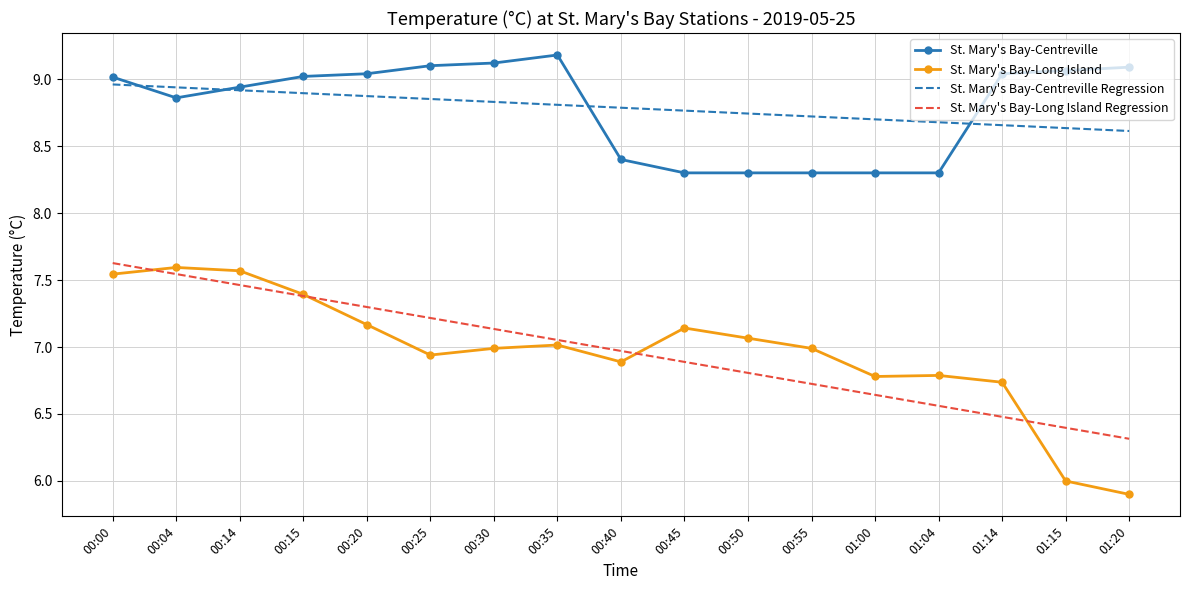

The St. Mary's Bay-Centreville series shows 6.2 at 00:15. True or false?

False